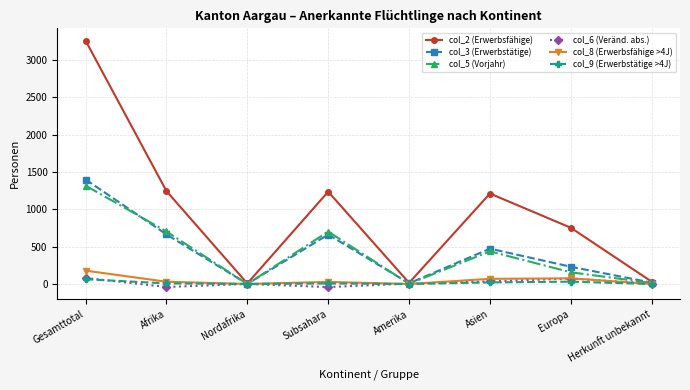

Which series has the largest total across all categories?

col_2 (Erwerbsfähige)